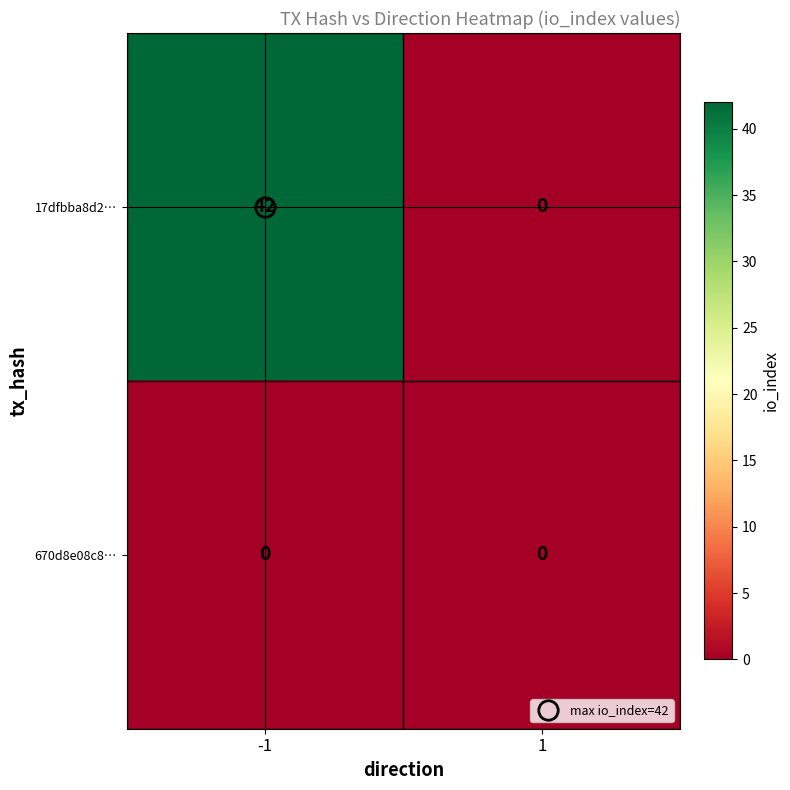

What is the difference between the highest and lowest values at -1?

42